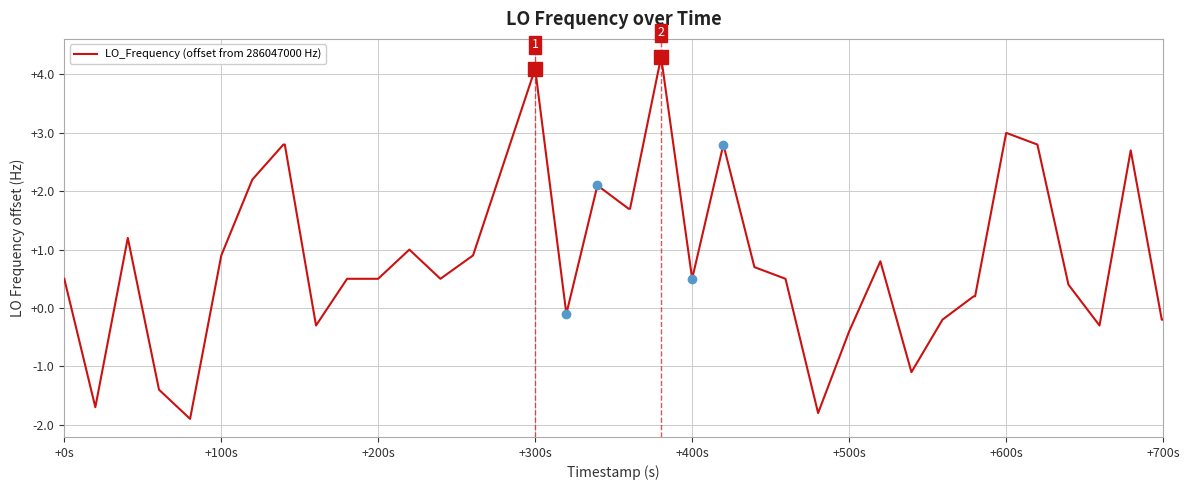

How many series are shown in this chart?

1